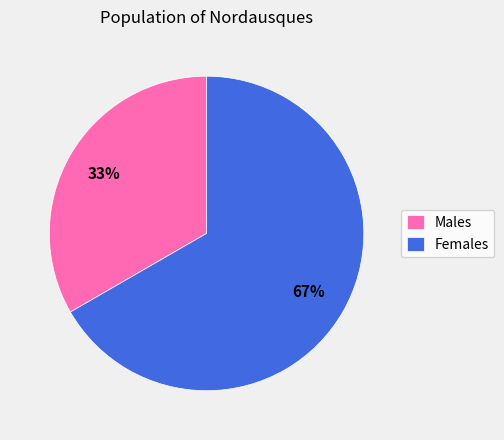

Which slice is the smallest?

Males